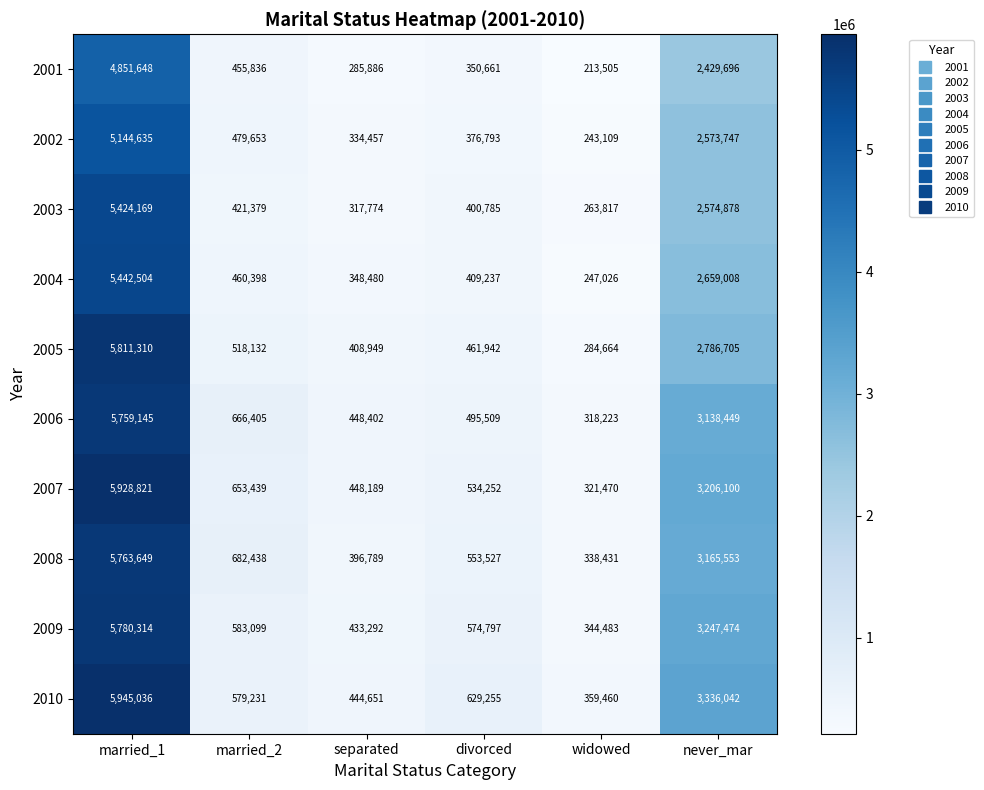

What is the minimum value shown in the chart?

213505